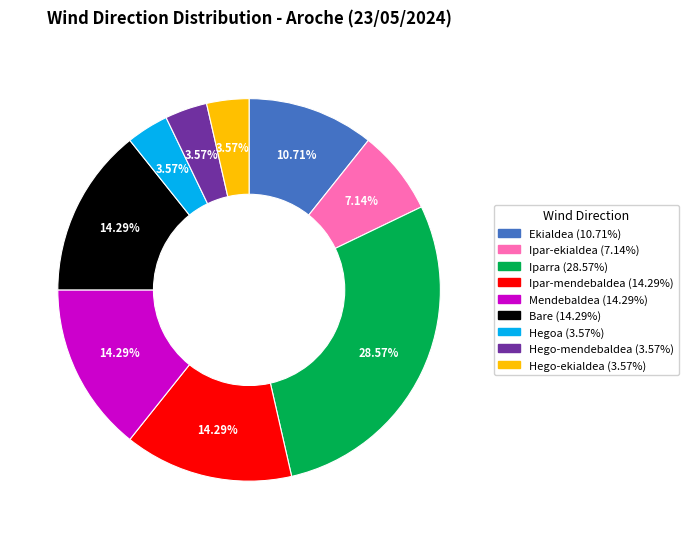

Is the sum of Hego-ekialdea and Hegoa greater than half?

No